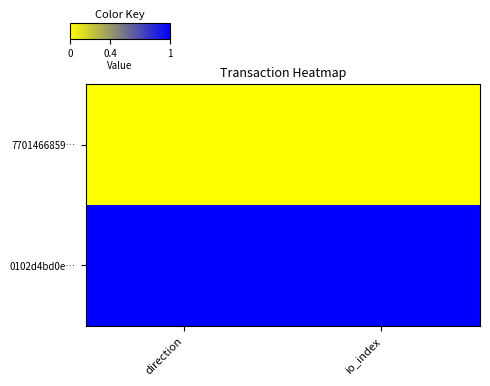

Rank the series at direction from highest to lowest value.

0102d4bd0e…, 7701466859…